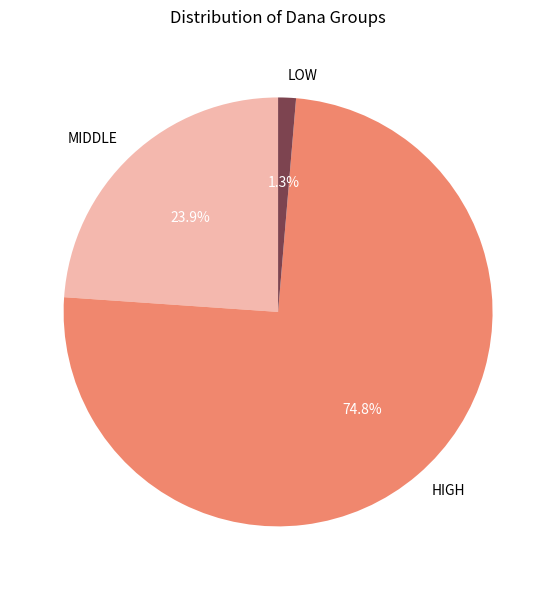

Rank the categories by value from lowest to highest.

LOW, MIDDLE, HIGH